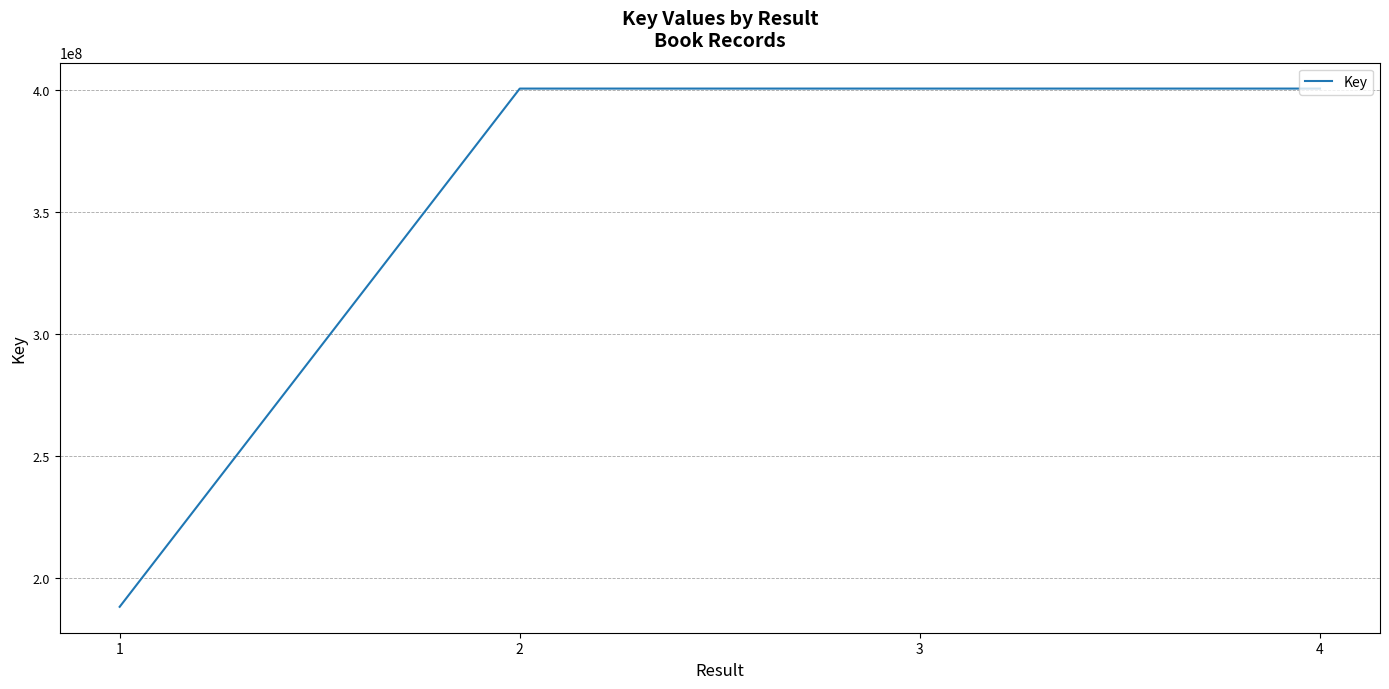

What is the smallest value displayed?

188322618